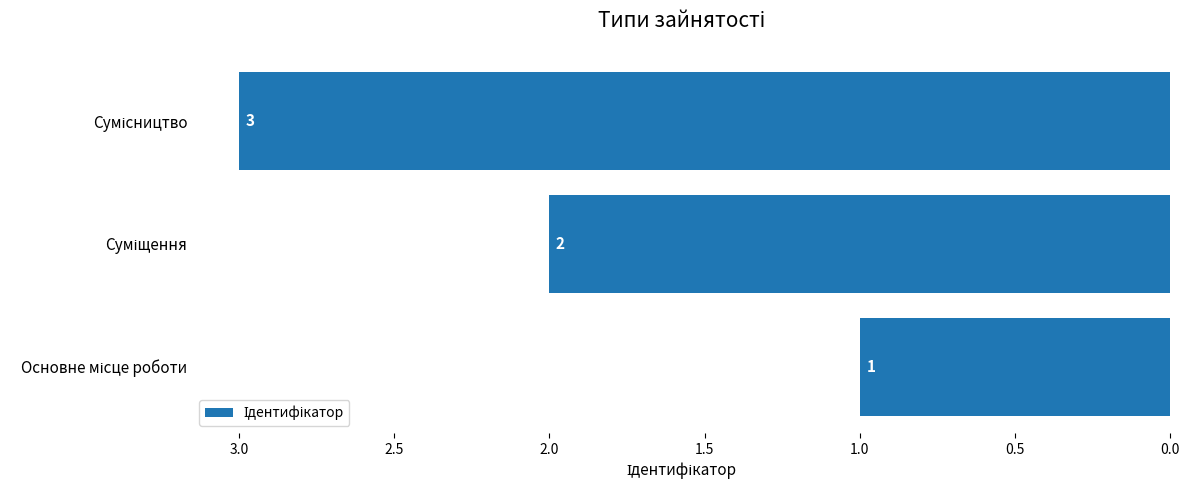

What is the sum of all values?

6